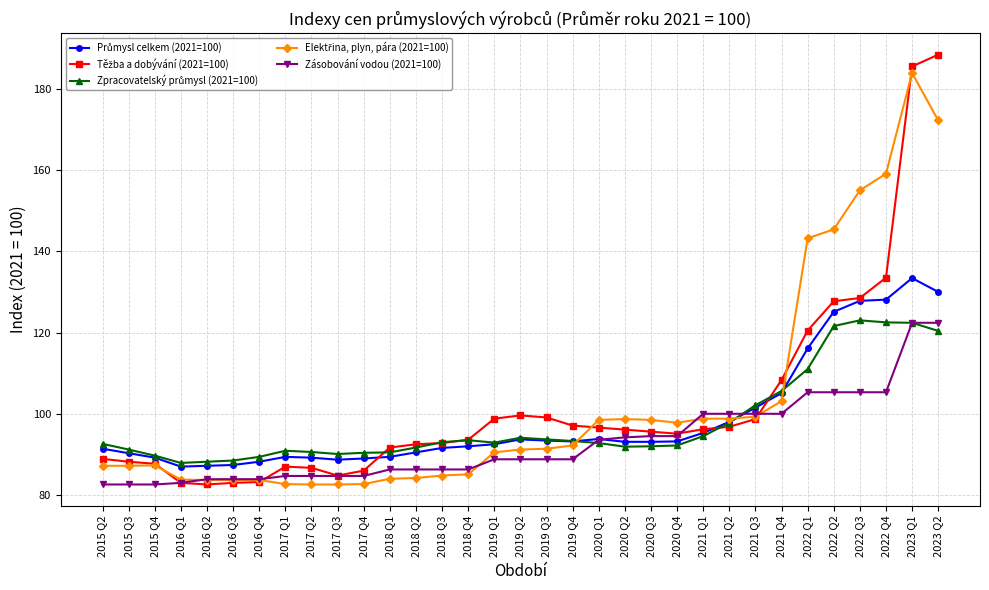

Is this an area chart (filled region under the line)?

No